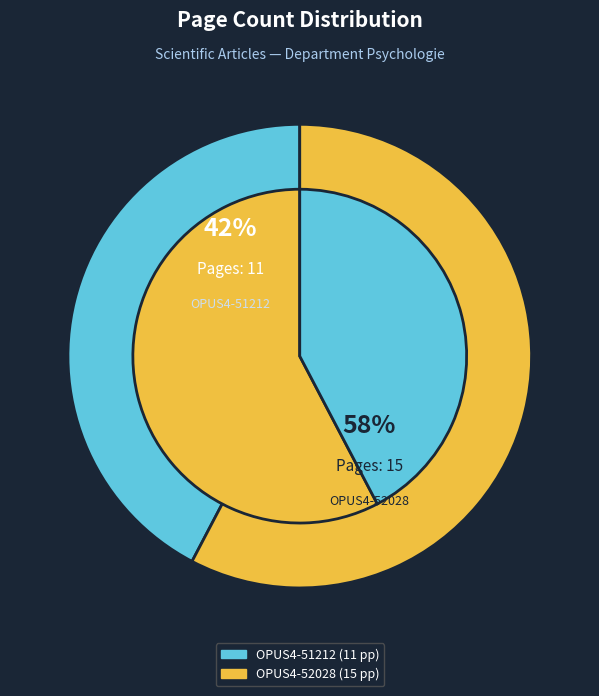

Between OPUS4-52028 and OPUS4-51212, which is larger?

OPUS4-52028